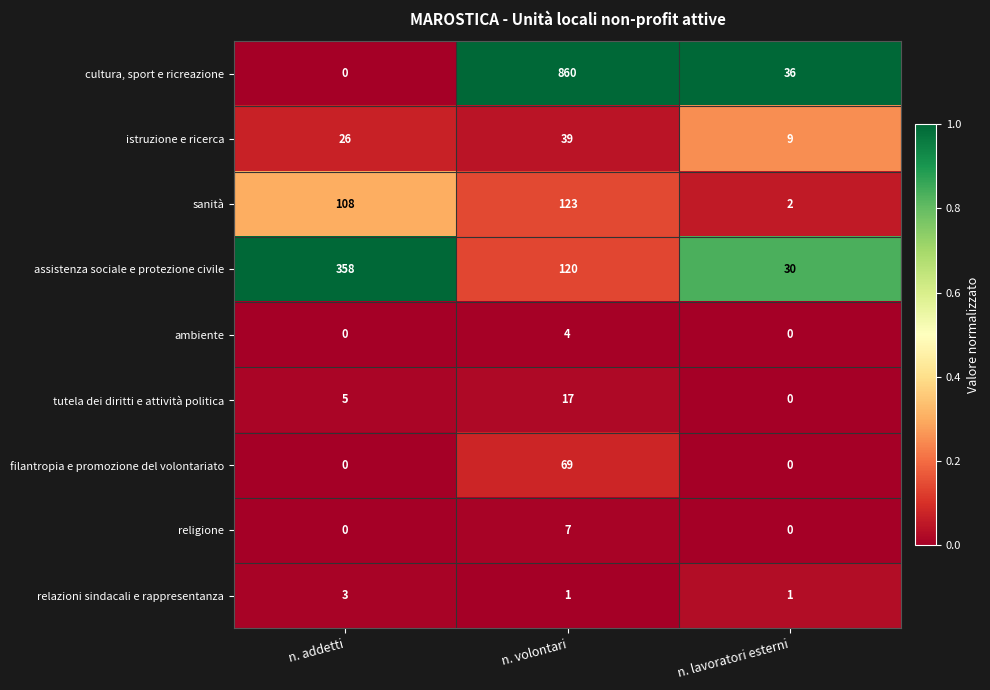

List the labels in order of sanità value, smallest first.

n. lavoratori esterni, n. addetti, n. volontari